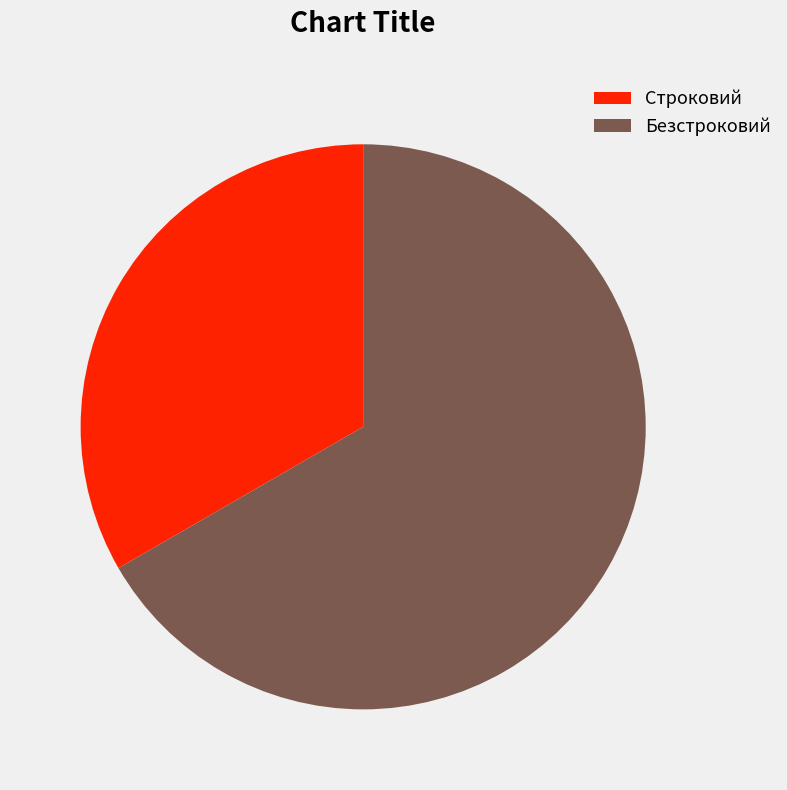

Is Строковий the majority of the pie?

No